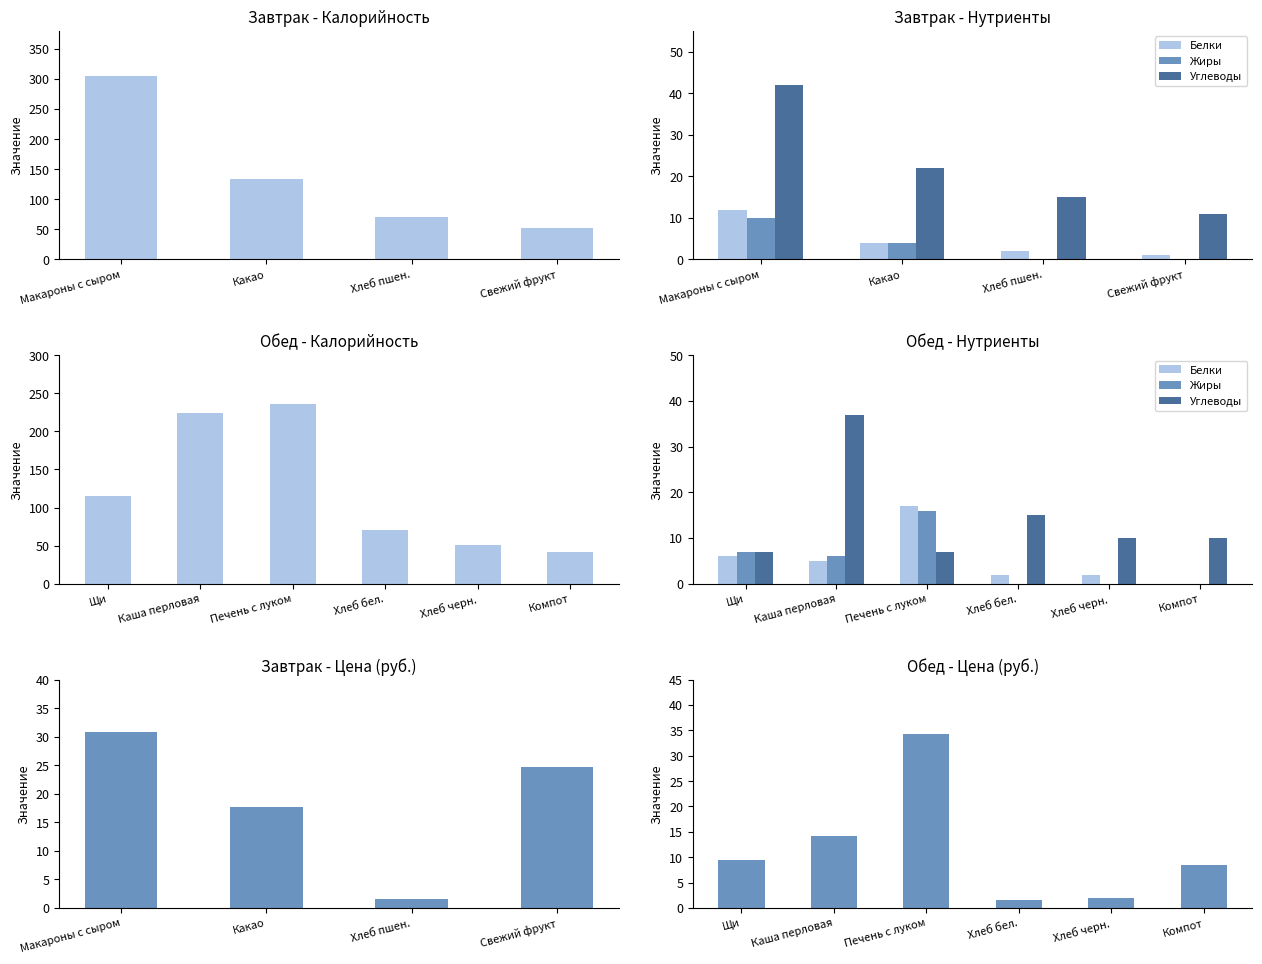

What is the label of the 4th bar from the left?

Хлеб бел.